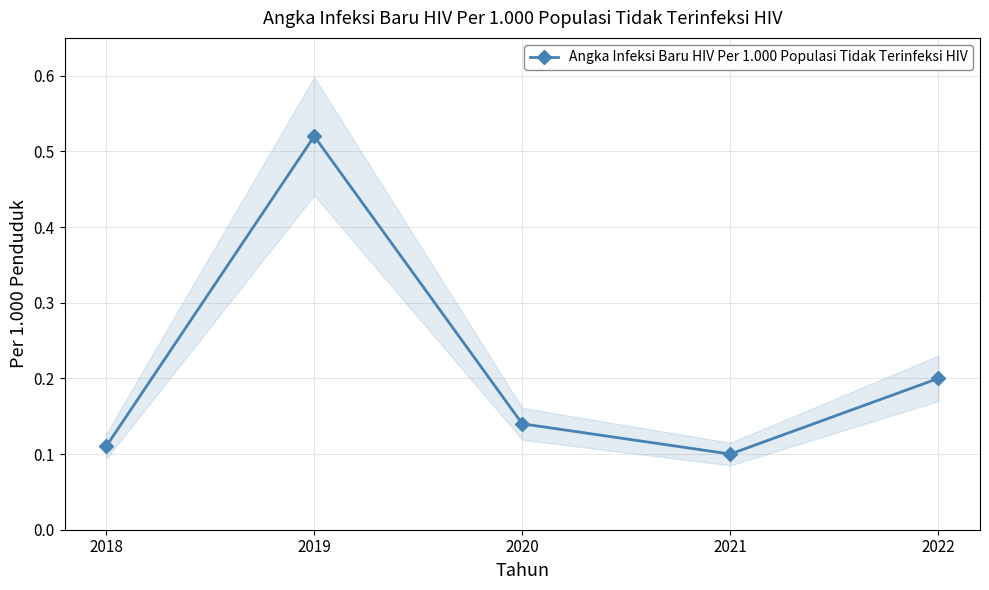

List the labels in order of value, smallest first.

2021, 2018, 2020, 2022, 2019